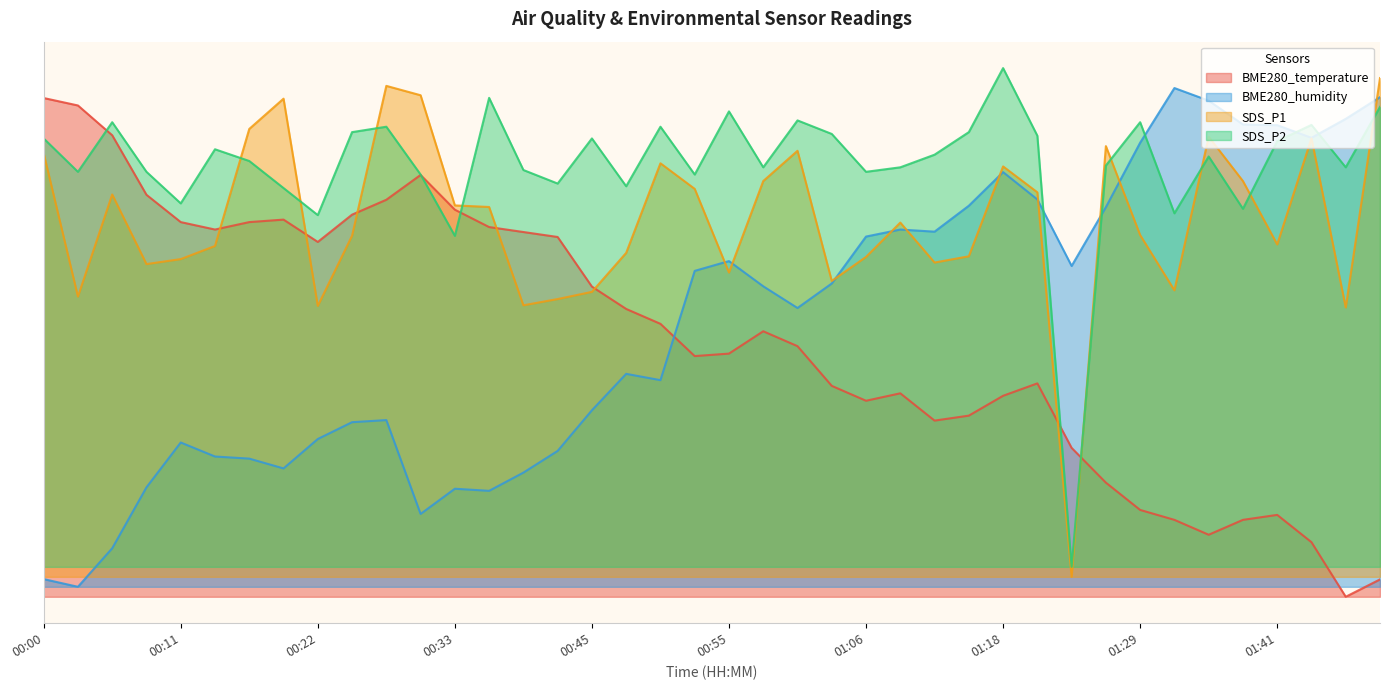

List the series in order of their peak value, highest first.

SDS_P2, SDS_P1, BME280_humidity, BME280_temperature